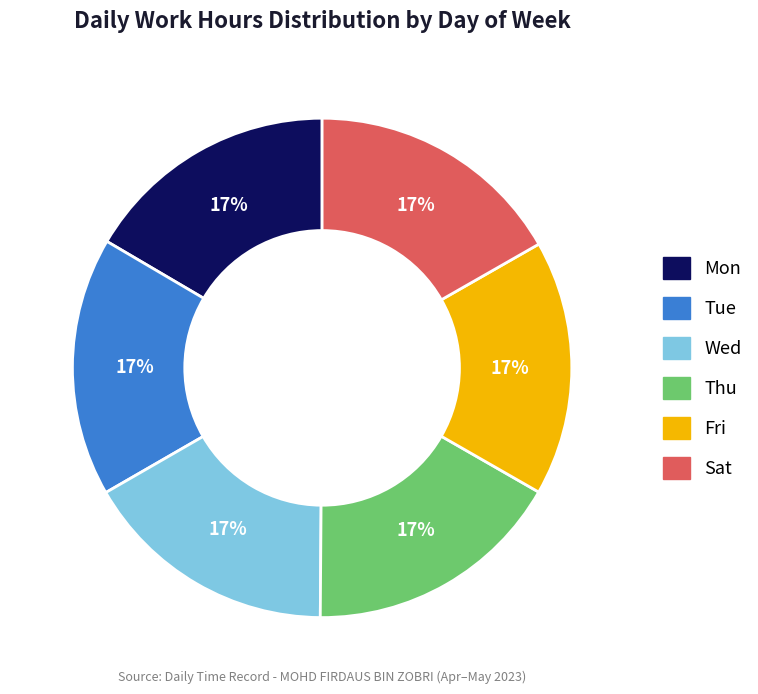

What percentage is the Mon slice, to the nearest percent?

17%